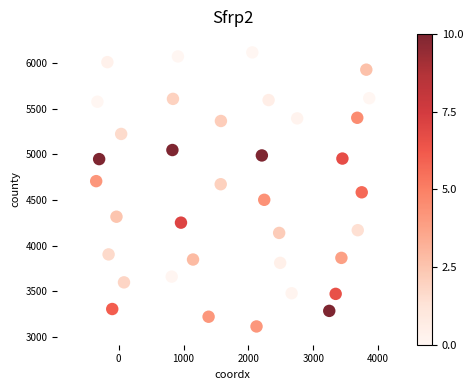

How many data points are displayed?

36